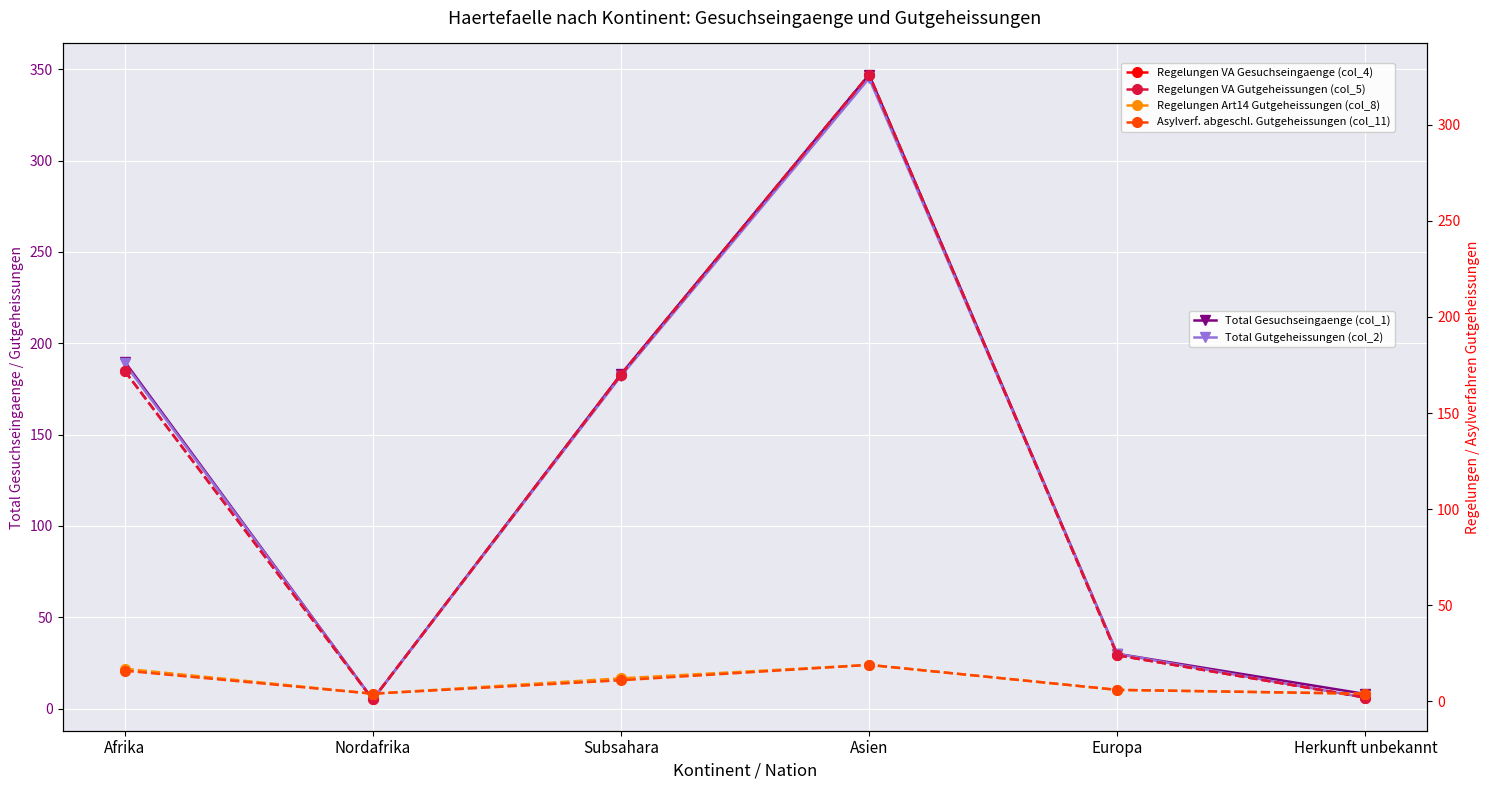

True or false: Total Gesuchseingaenge (col_1) and Regelungen VA Gutgeheissungen (col_5) intersect in this chart.

False